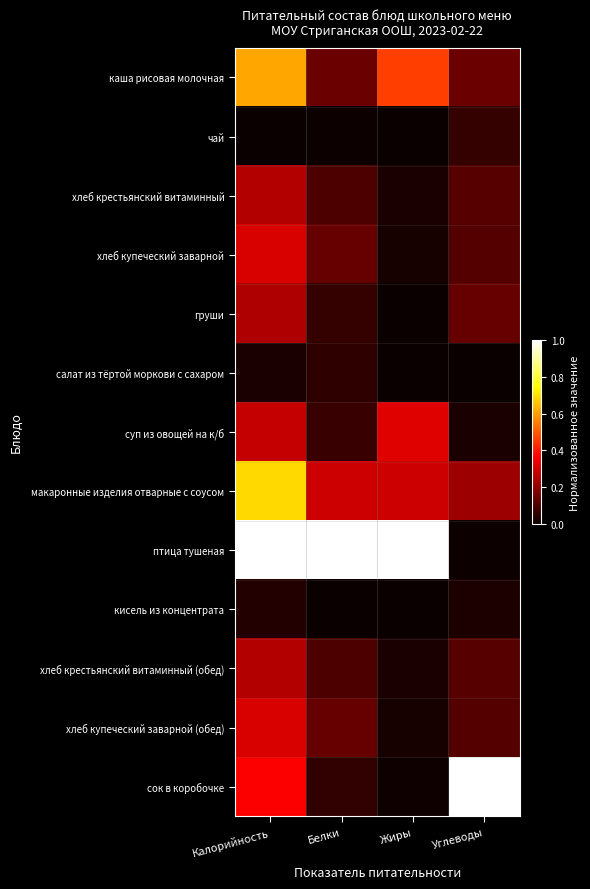

What is the spread (max minus min) of values at Белки?

1.0